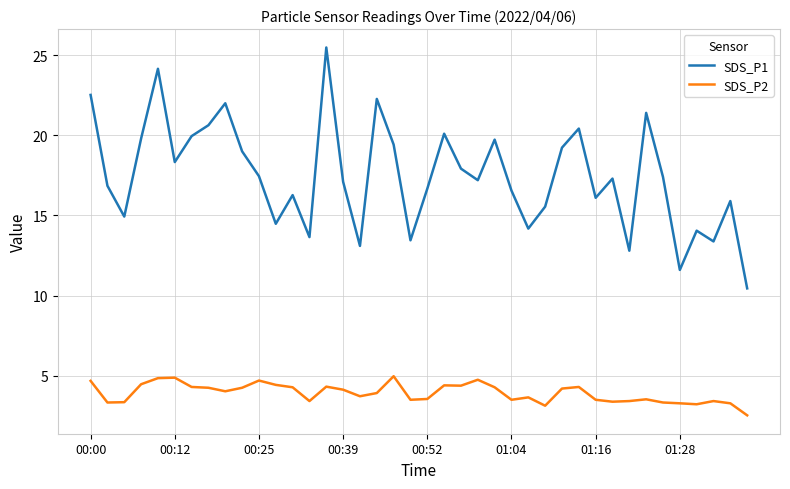

Rank the series by their maximum value, from highest to lowest.

SDS_P1, SDS_P2